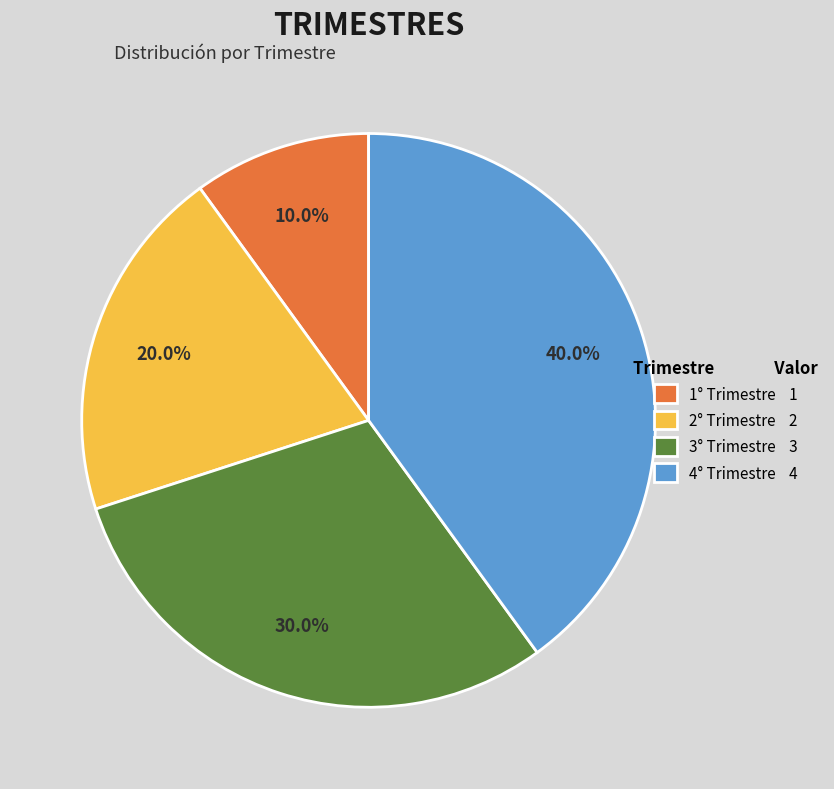

What is the ratio of the value at 3° Trimestre to the value at 1° Trimestre?

3.0